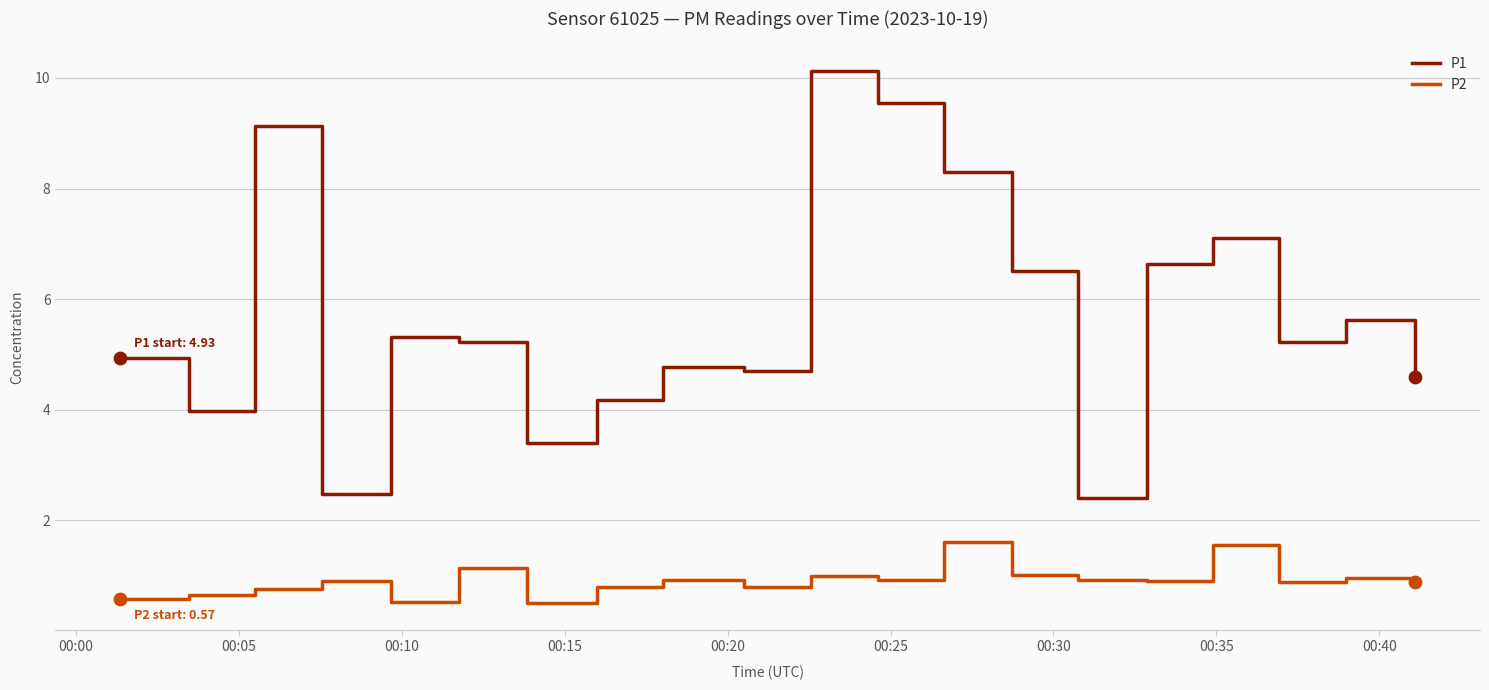

Which series has the widest spread of values?

P1